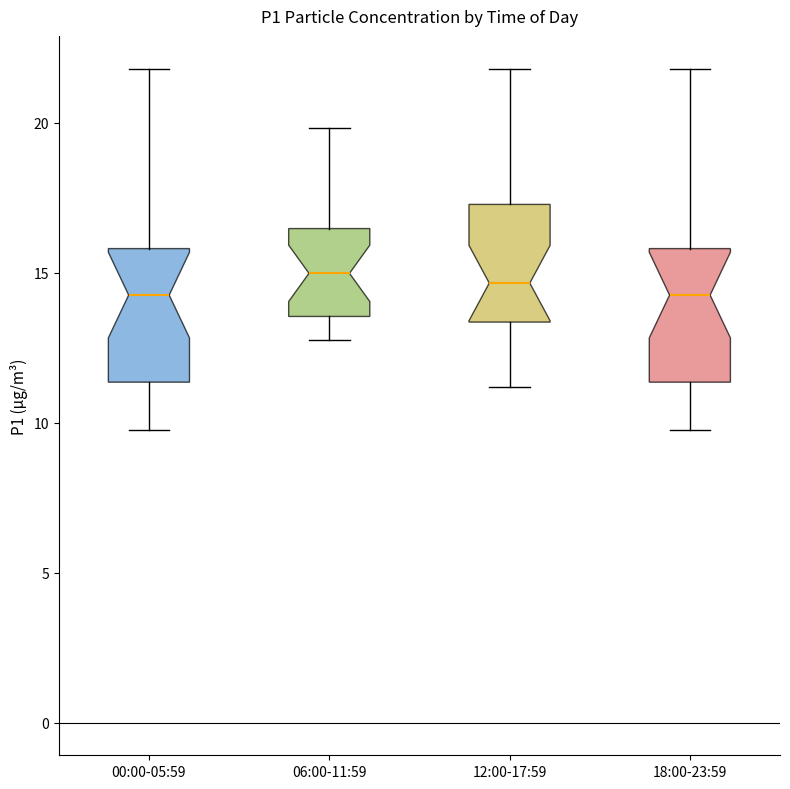

Where does the upper whisker of the box for 12:00-17:59 end on the y-axis? The values are not printed on the chart, so give them approximately, as read against the axis.

22.0